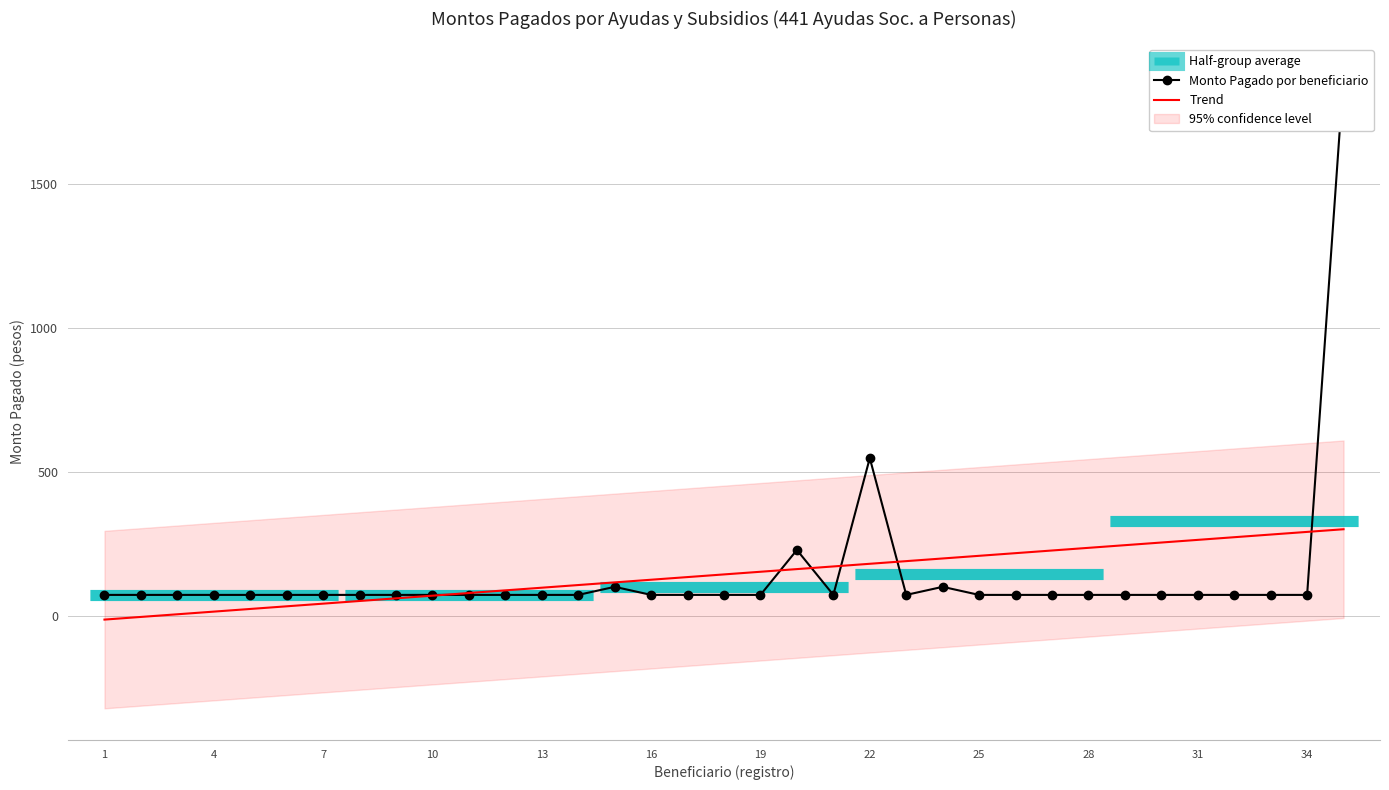

True or false: Trend has more than 1 interior local peaks.

False